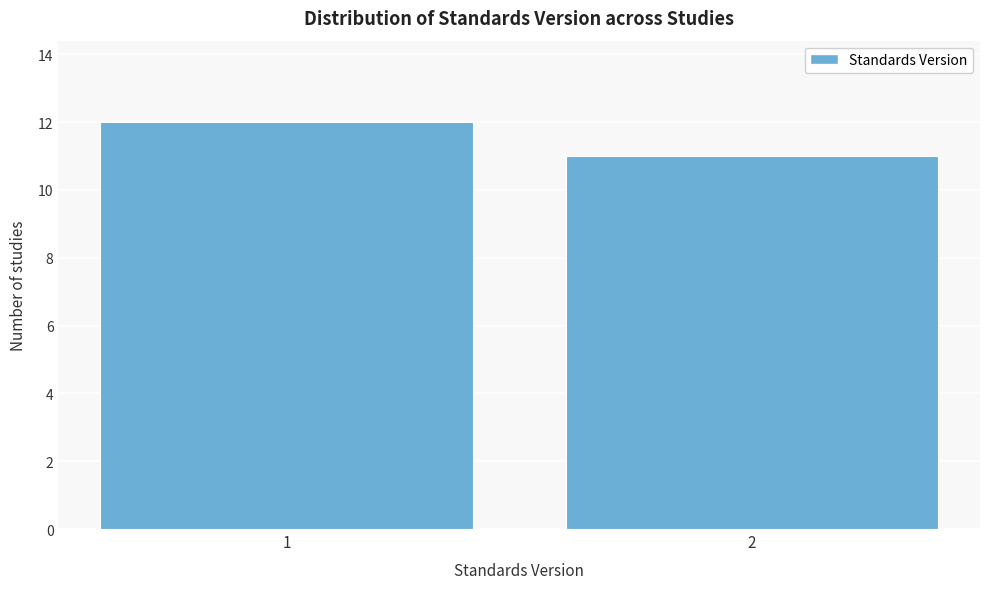

Reading left to right, what are all the values shown in this chart?

12	11